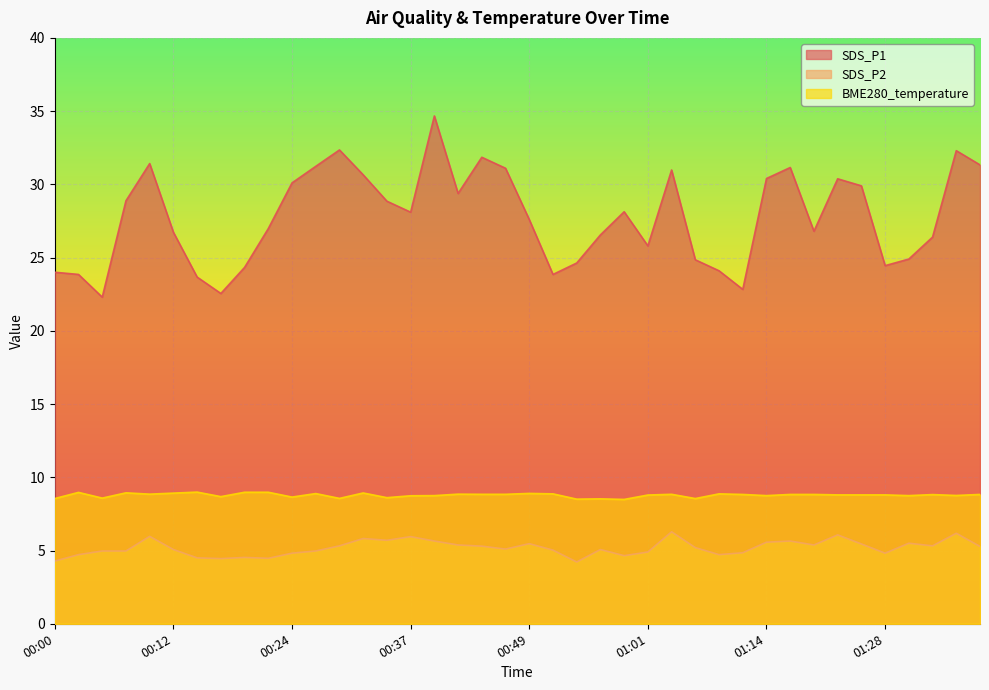

True or false: BME280_temperature has a value of 5.4 at 01:06.

False